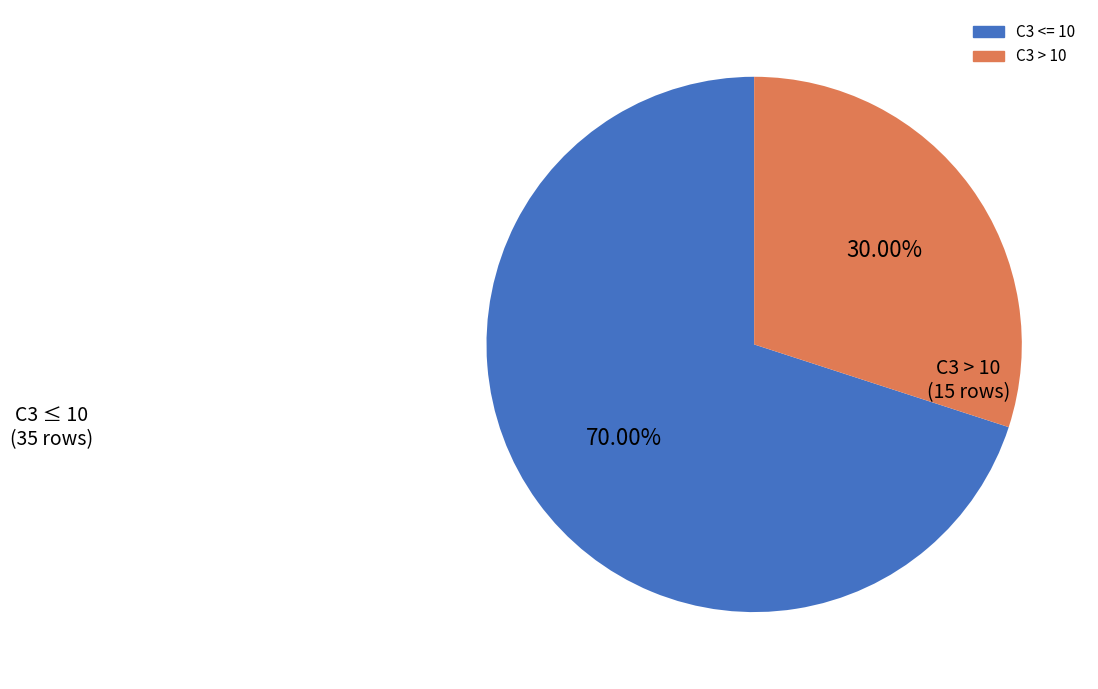

Which category has the smallest portion of the pie?

C3 > 10